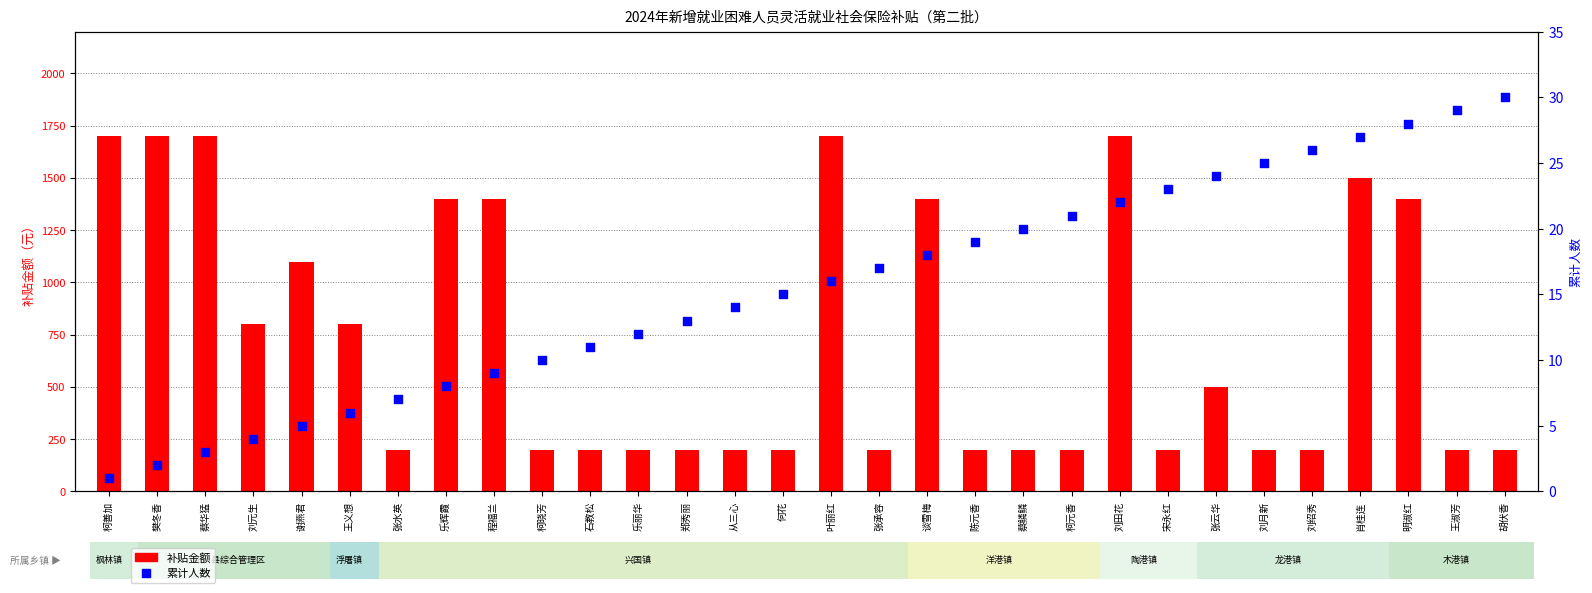

Is the value of 补贴金额 at 柯元香 greater than the value of 累计人数 at 张承容?

Yes